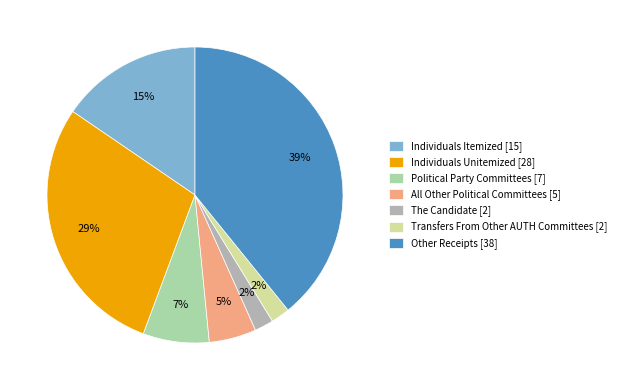

Approximately how many times larger is the value at Individuals Itemized compared to Transfers From Other AUTH Committees?

7.5